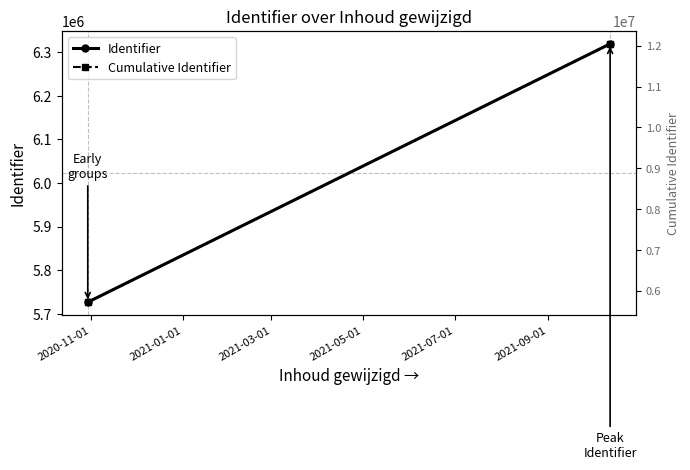

The value of Identifier at 2020-11-01 is 5726607.5. True or false?

True